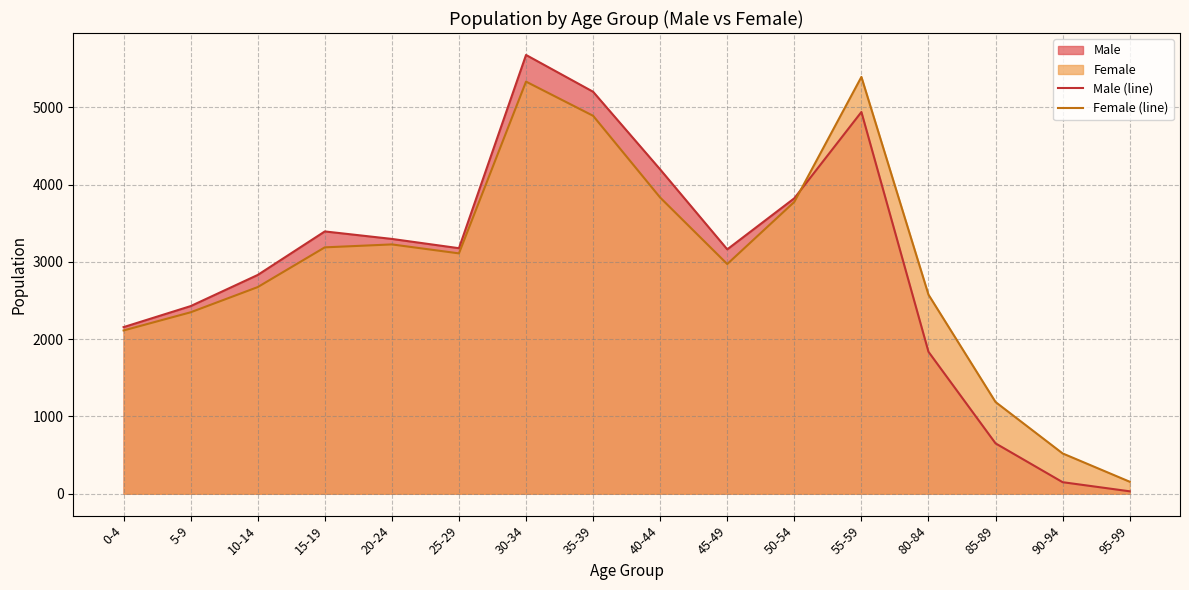

What is the total value across all series at 35-39?

10089